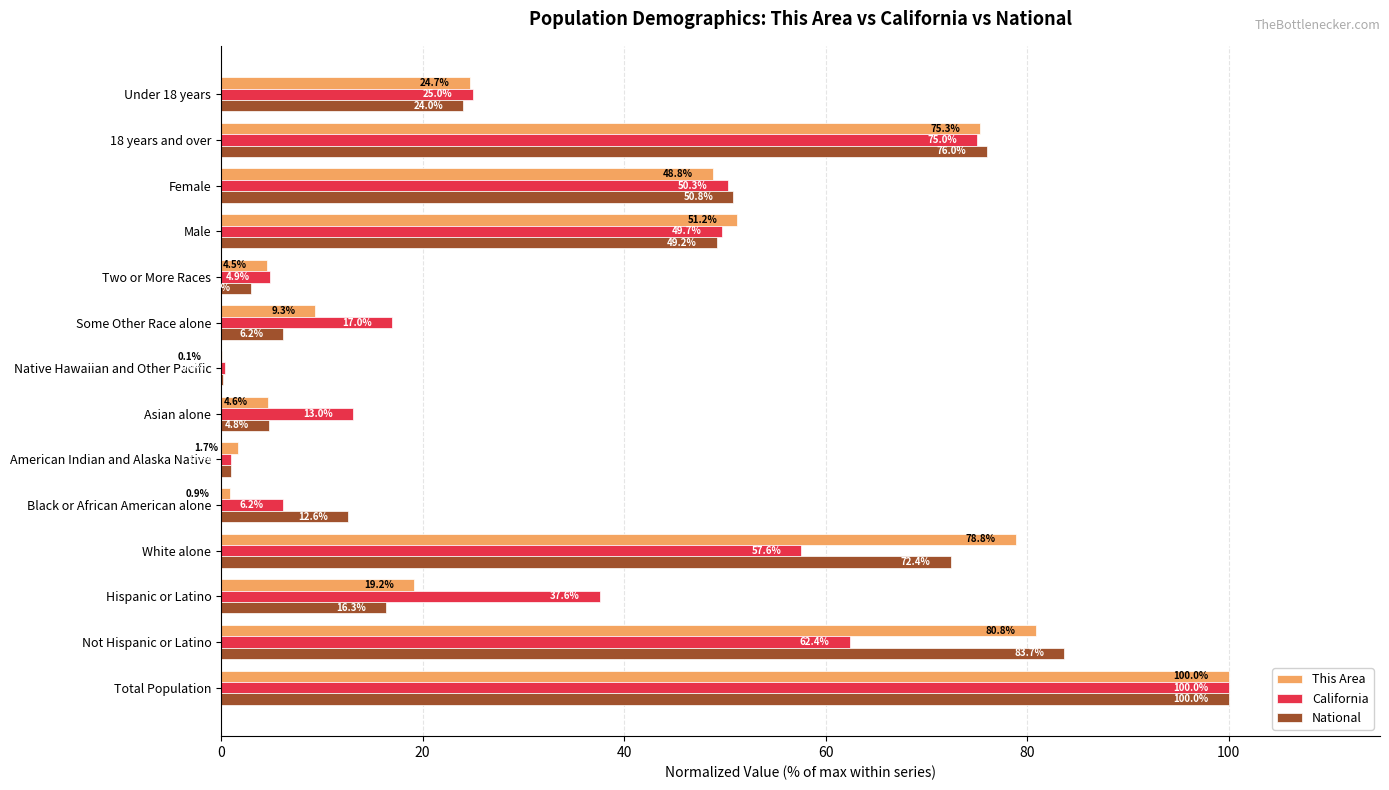

What is the sum of the National values at Not Hispanic or Latino and American Indian and Alaska Native?

84.6